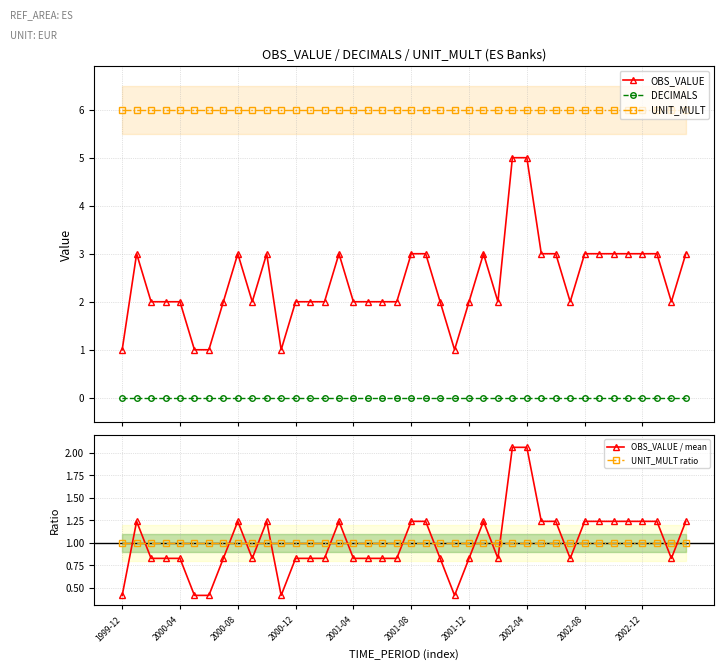

What is the difference between the highest and lowest values at 23?

6.0